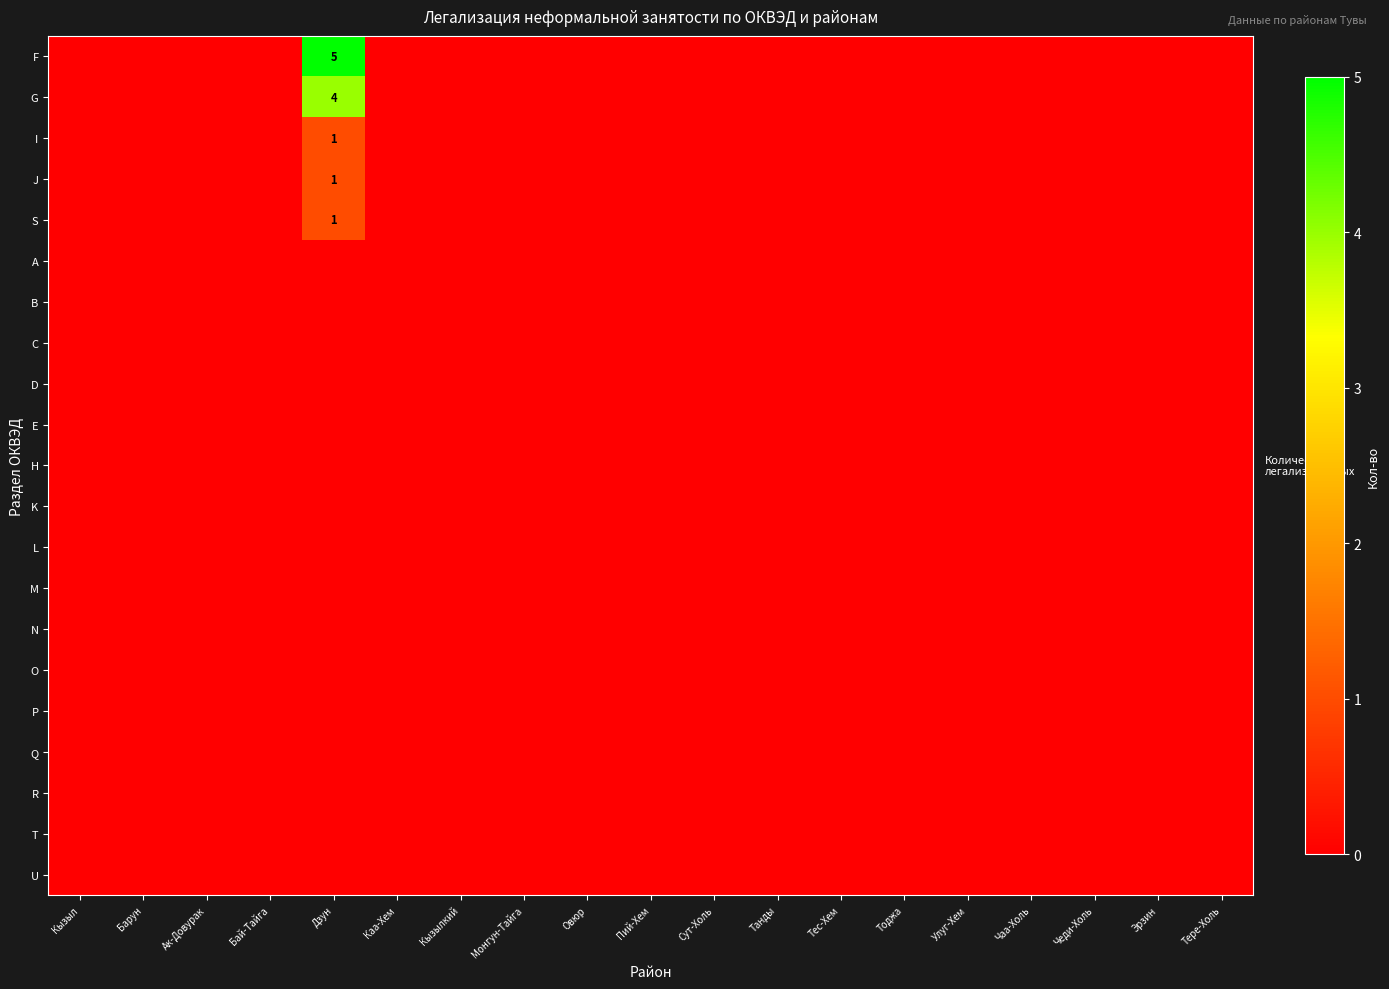

How many positive values does the F series have?

1